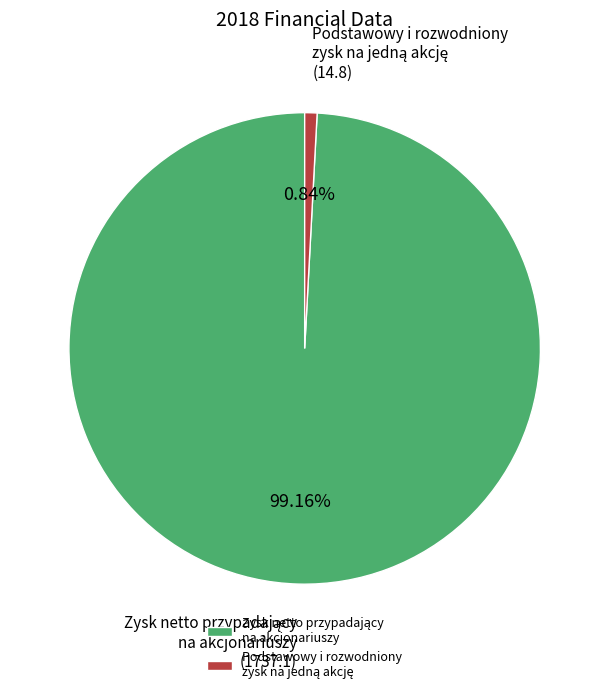

Is there a majority slice in this chart?

Yes